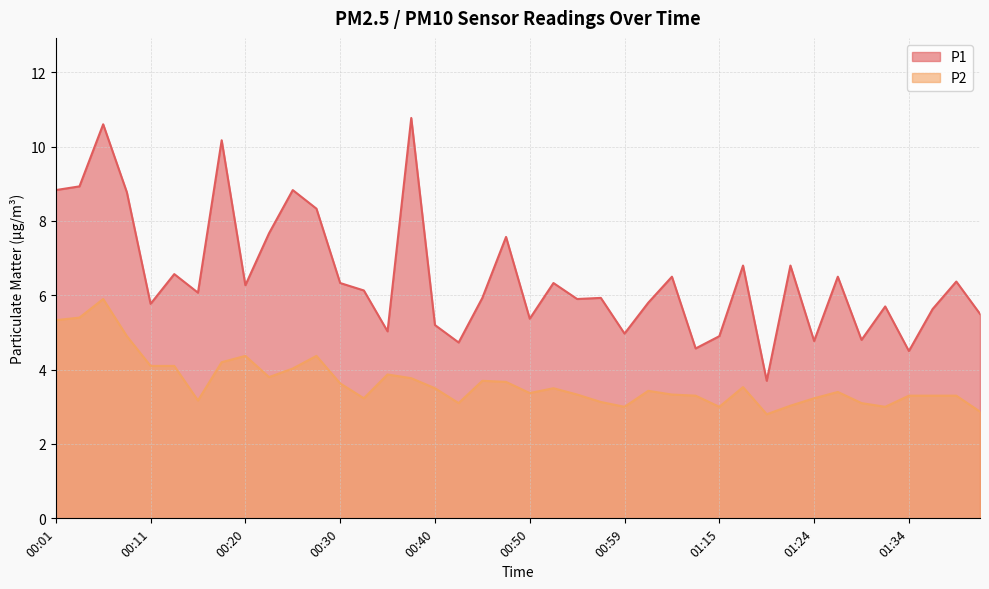

Reading left to right, transcribe all the data shown in this chart.

P1: 00:01=8.8	00:03=8.9	00:06=10.6	00:08=8.8	00:11=5.8	00:13=6.6	00:15=6.1	00:18=10.2	00:20=6.3	00:23=7.7	00:25=8.8	00:28=8.3	00:30=6.3	00:33=6.1	00:35=5.0	00:37=10.8	00:40=5.2	00:42=4.7	00:45=5.9	00:47=7.6	00:50=5.4	00:52=6.3	00:54=5.9	00:57=5.9	00:59=5.0	01:02=5.8	01:04=6.5	01:12=4.6	01:15=4.9	01:17=6.8	01:19=3.7	01:22=6.8	01:24=4.8	01:27=6.5	01:29=4.8	01:32=5.7	01:34=4.5	01:37=5.6	01:39=6.4	01:42=5.5
P2: 00:01=5.3	00:03=5.4	00:06=5.9	00:08=4.9	00:11=4.1	00:13=4.1	00:15=3.2	00:18=4.2	00:20=4.4	00:23=3.8	00:25=4.0	00:28=4.4	00:30=3.6	00:33=3.2	00:35=3.9	00:37=3.8	00:40=3.5	00:42=3.1	00:45=3.7	00:47=3.7	00:50=3.4	00:52=3.5	00:54=3.3	00:57=3.1	00:59=3.0	01:02=3.4	01:04=3.3	01:12=3.3	01:15=3.0	01:17=3.5	01:19=2.8	01:22=3.0	01:24=3.2	01:27=3.4	01:29=3.1	01:32=3.0	01:34=3.3	01:37=3.3	01:39=3.3	01:42=2.9